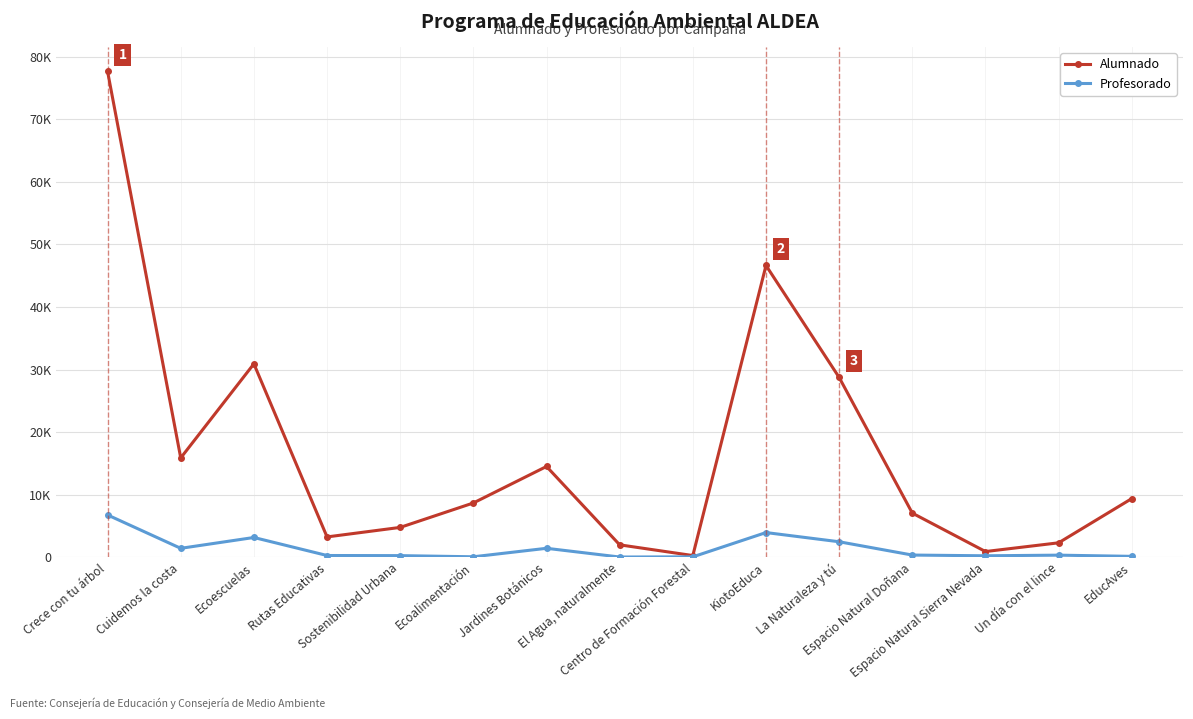

What is the sum of the Alumnado values at Cuidemos la costa and Espacio Natural Sierra Nevada?

16777